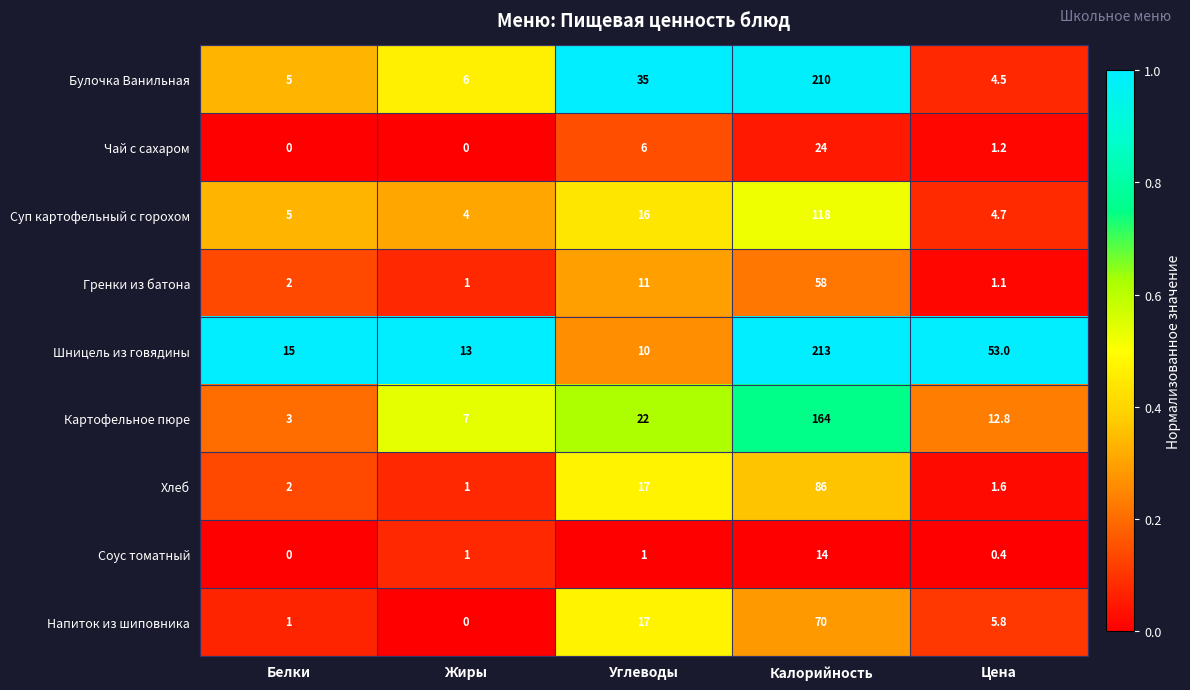

Between Углеводы and Цена, which series saw the biggest shift?

Шницель из говядины